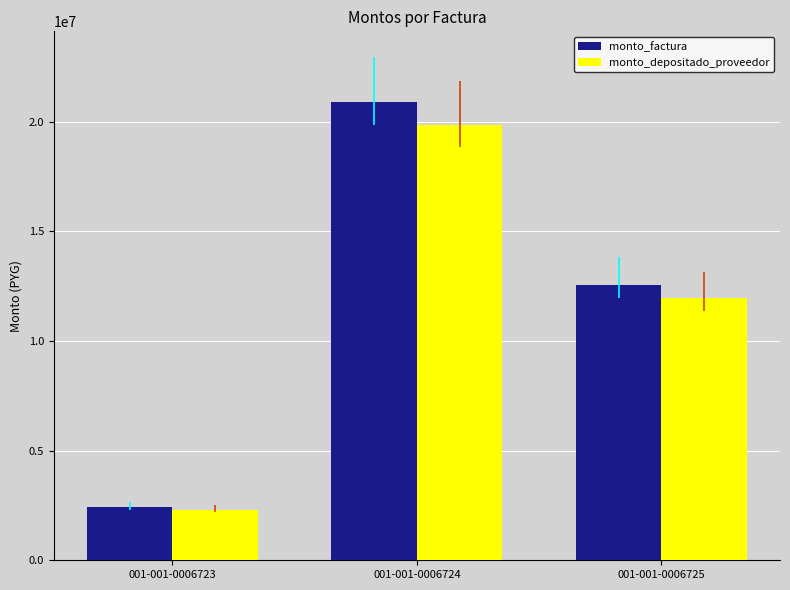

Between 001-001-0006723 and 001-001-0006725, which series saw the biggest shift?

monto_factura